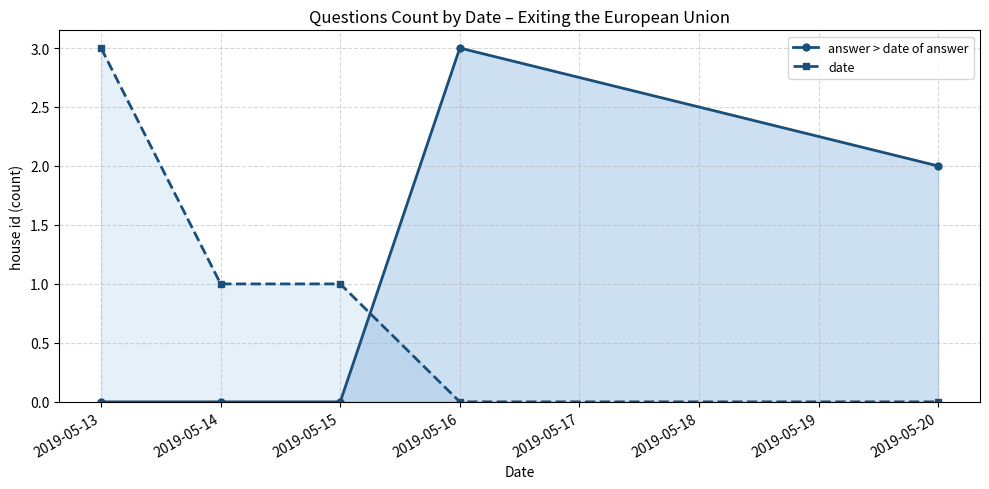

Which series has the widest spread of values?

answer > date of answer